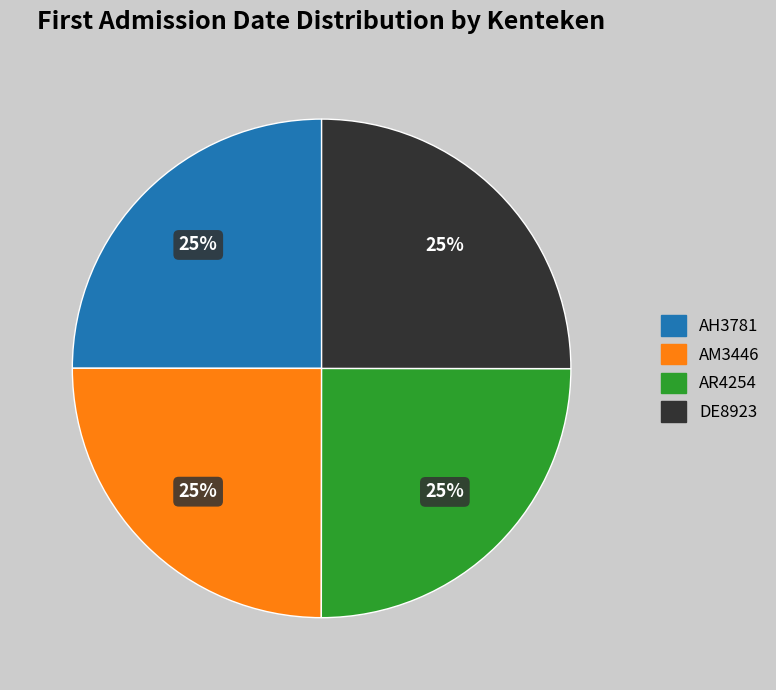

To the nearest percent, what is the combined percentage of AM3446 and AH3781?

50%